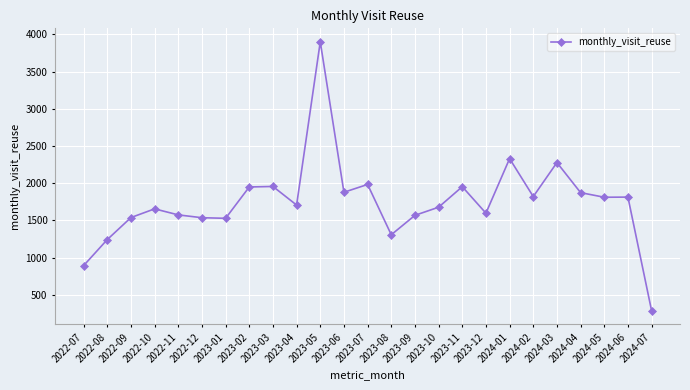

True or false: the data shows 2319 at 2023-08.

False